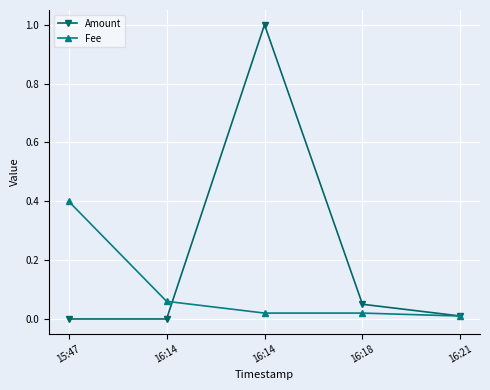

What is the maximum value shown in the chart?

1.0